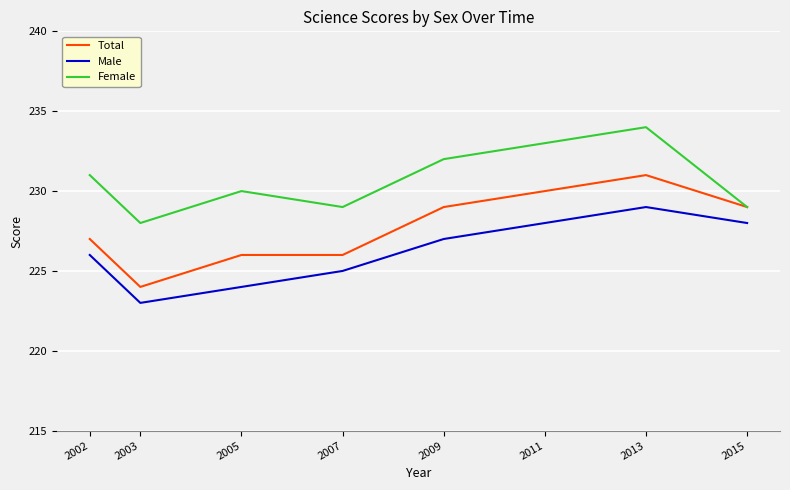

How many categories are shown in the chart?

8